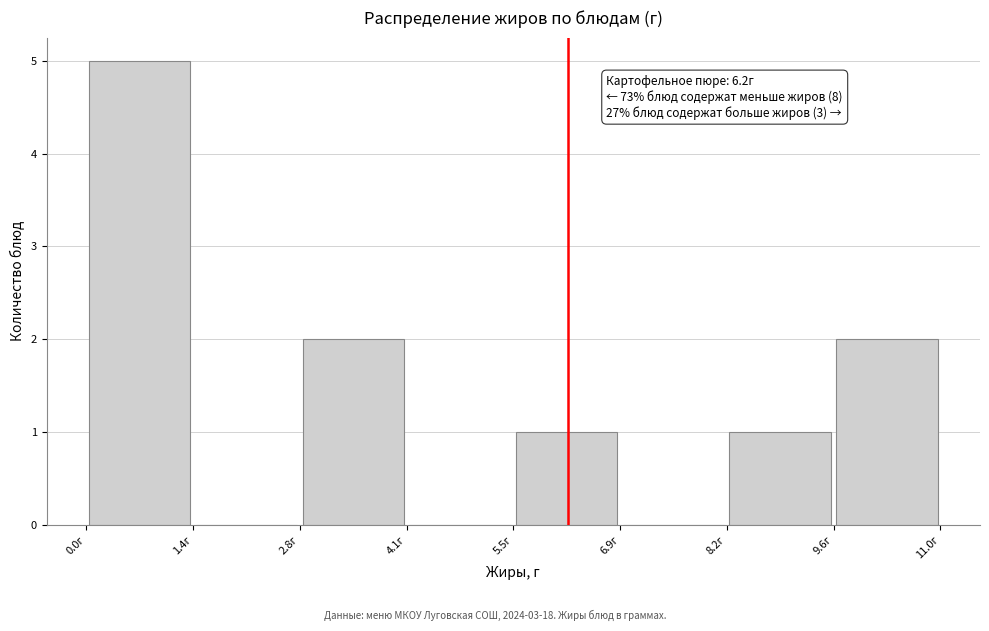

Which range on the x-axis has the tallest bar?

0.0 to 1.4